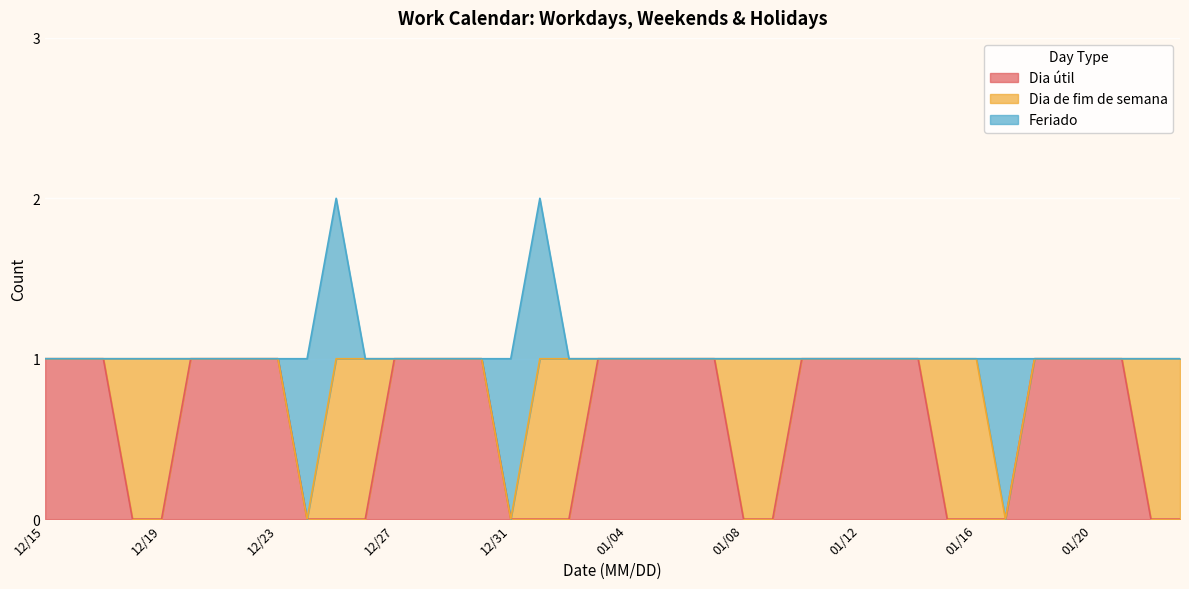

Which series ends up on top after the final intersection of Dia útil and Dia de fim de semana?

Dia de fim de semana